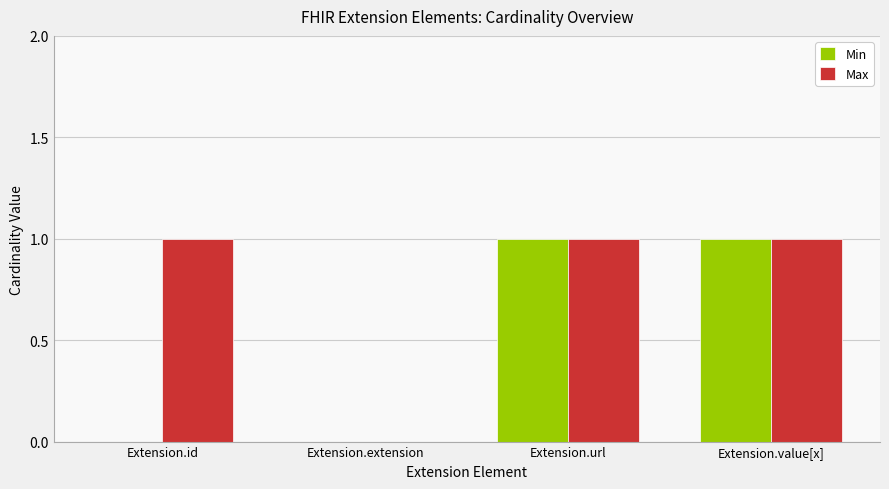

Which series has the largest total across all categories?

Max